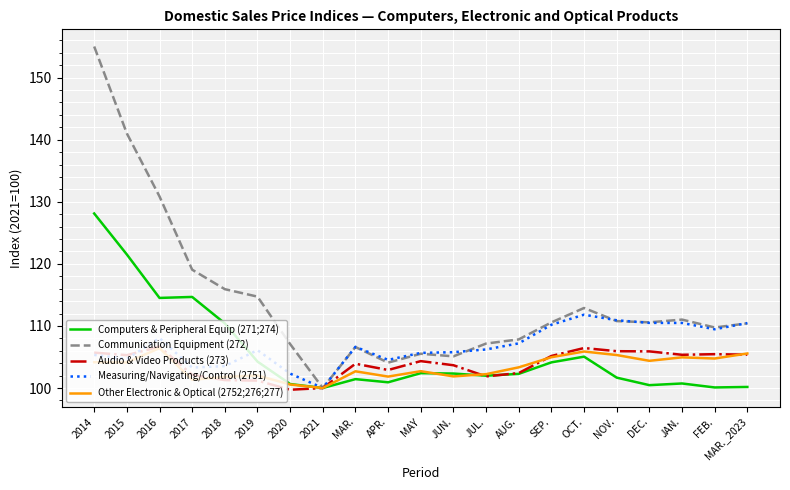

What is the approximate value of Other Electronic & Optical (2752;276;277) at 2017?

101.3